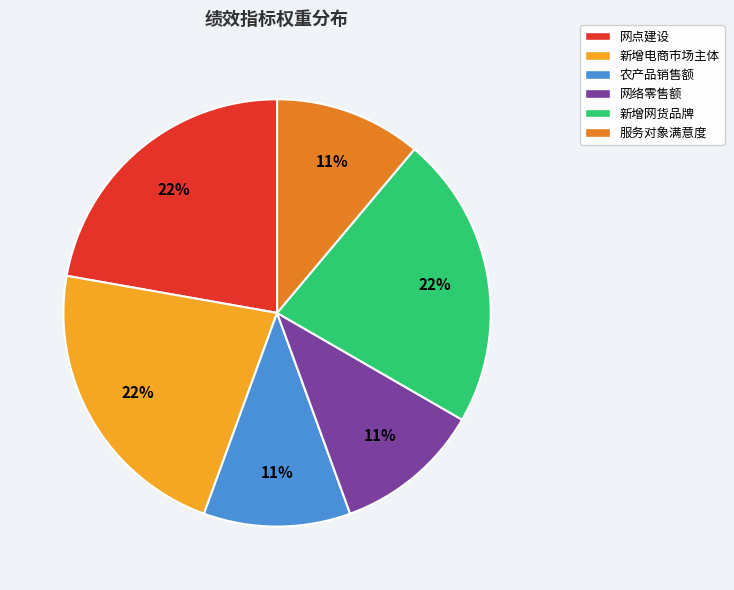

How many slices are in this pie chart?

6